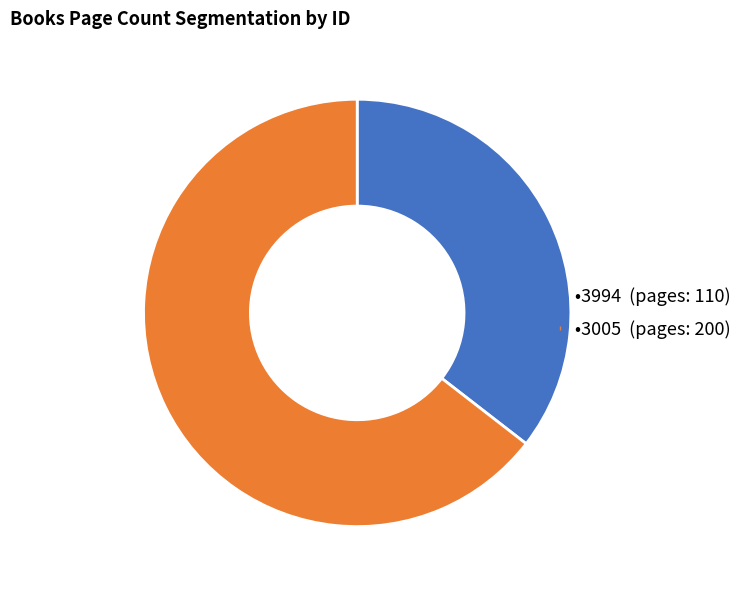

Is there a majority slice in this chart?

Yes